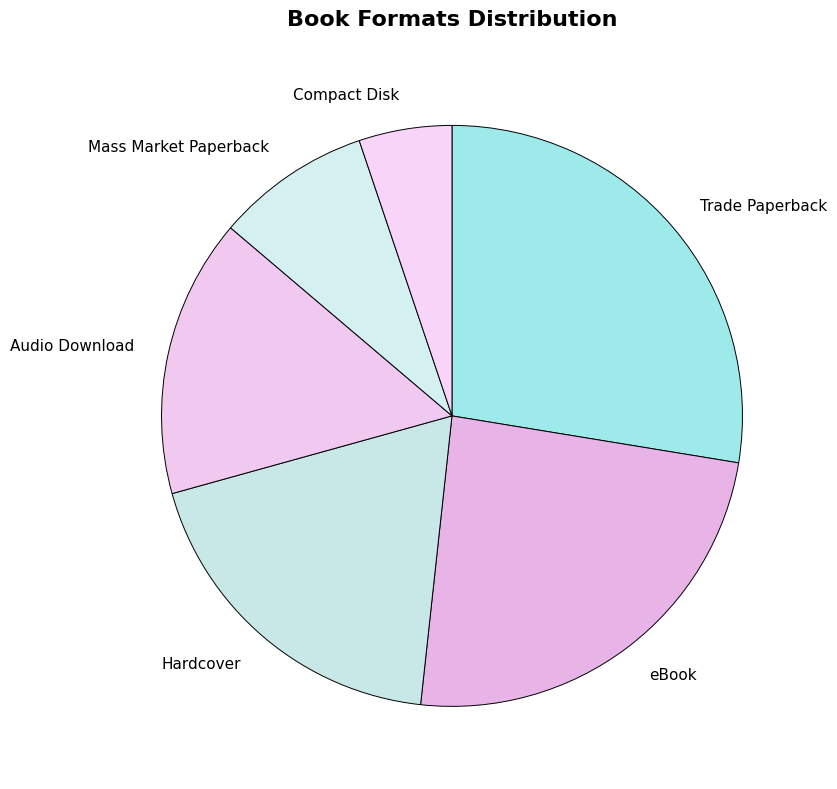

True or false: Trade Paperback accounts for 28% of the total.

True